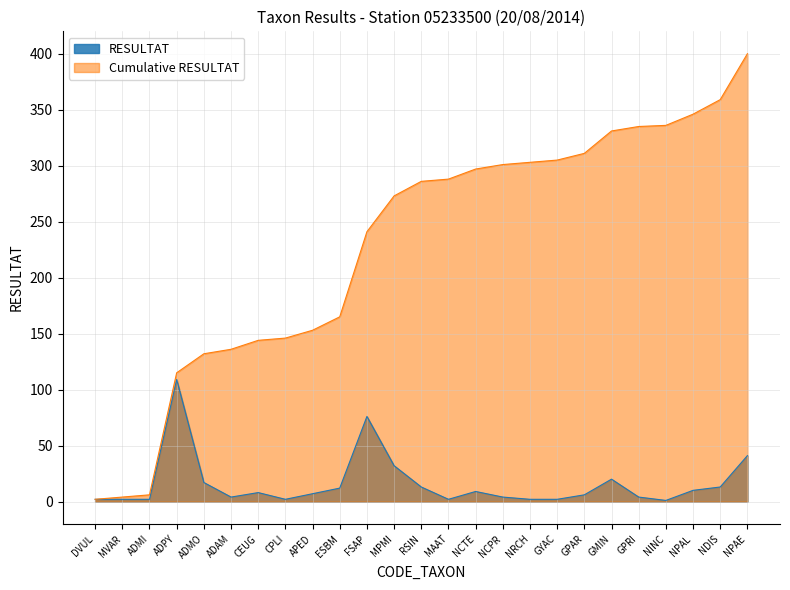

True or false: Cumulative has more than 1 interior local peaks.

False